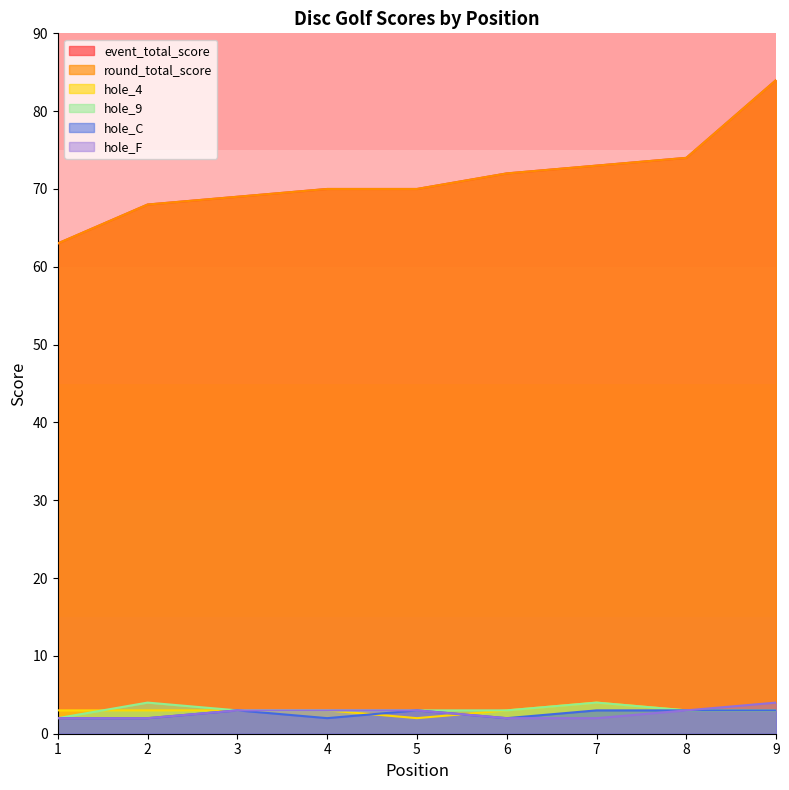

The hole_9 series shows 1 at 1. True or false?

False